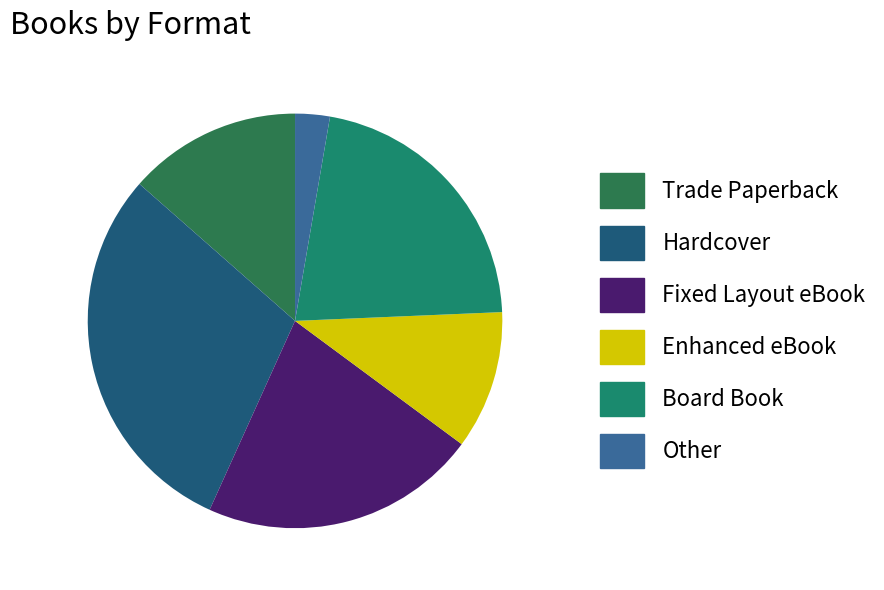

What percentage is the Other slice, to the nearest percent?

3%